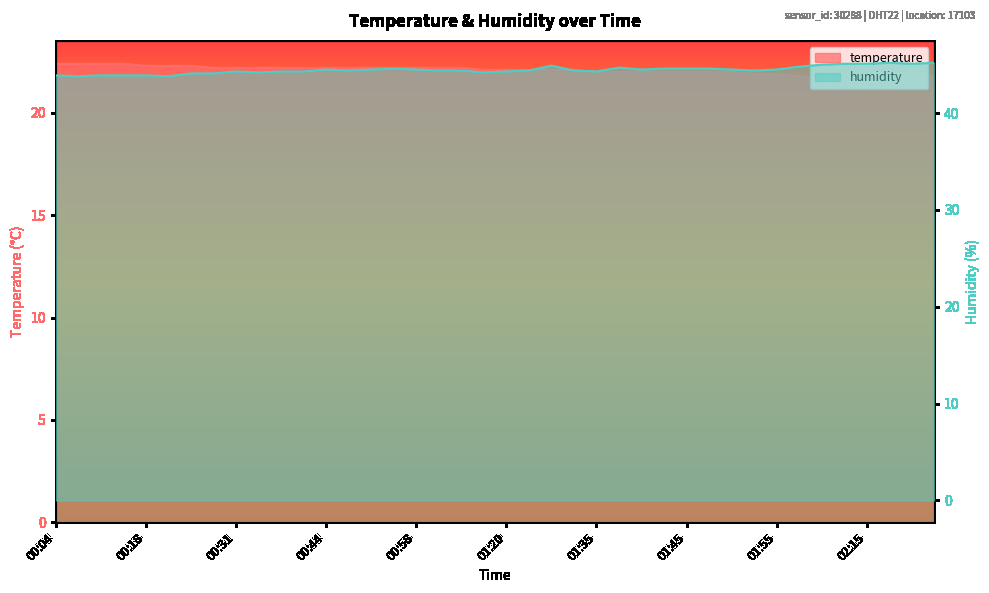

True or false: temperature has more than 2 interior local peaks.

False